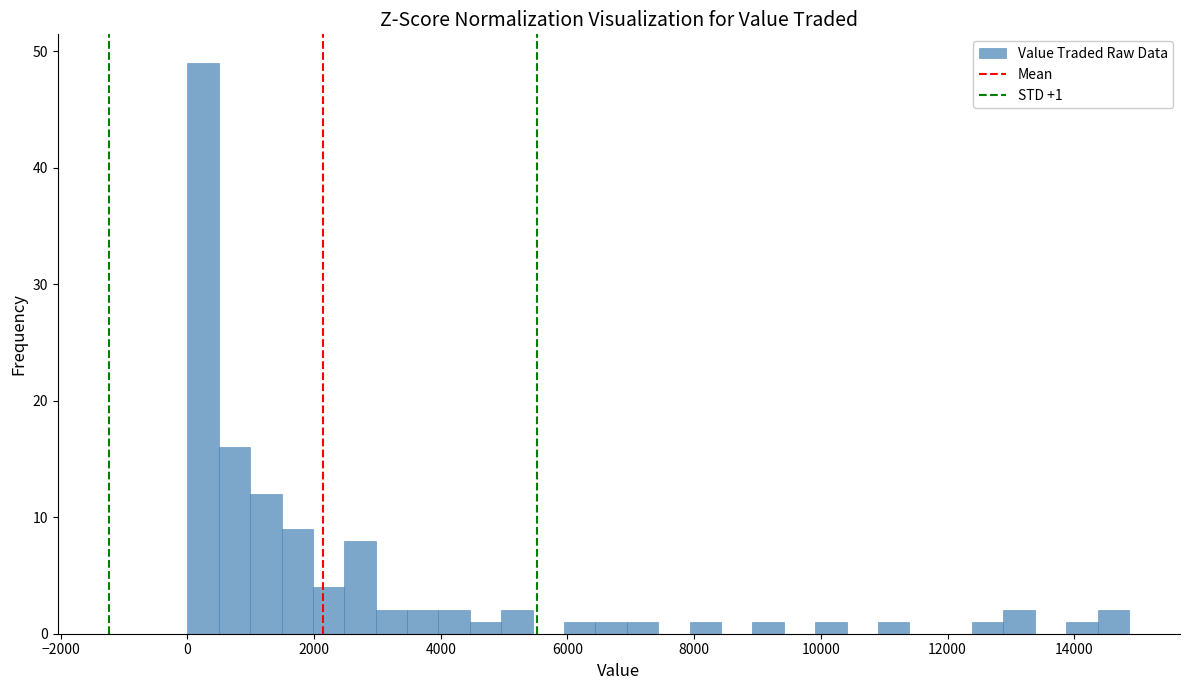

Around what value on the x-axis is the tallest bar? Give the approximate position of its centre, as read against the axis.

200